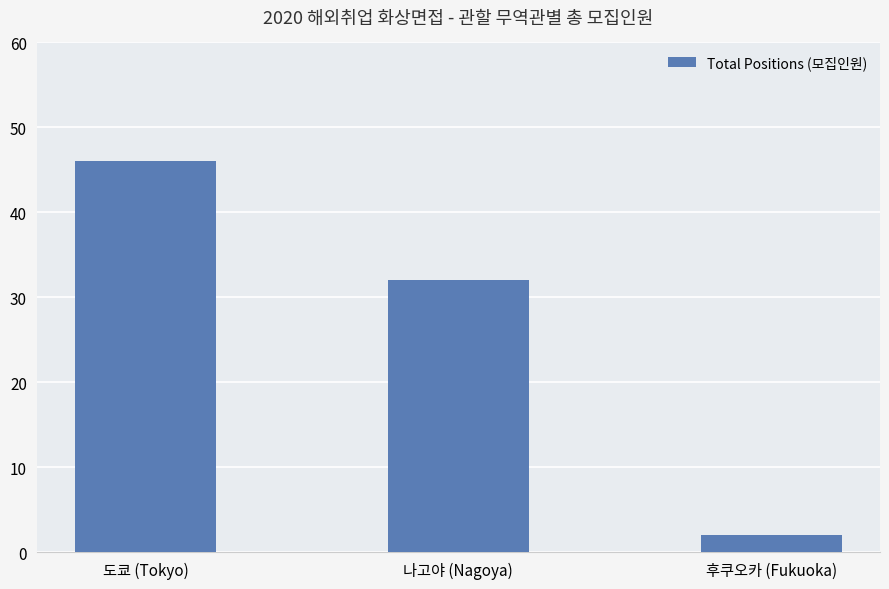

Is it true that the value at 도쿄 (Tokyo) is 46?

True